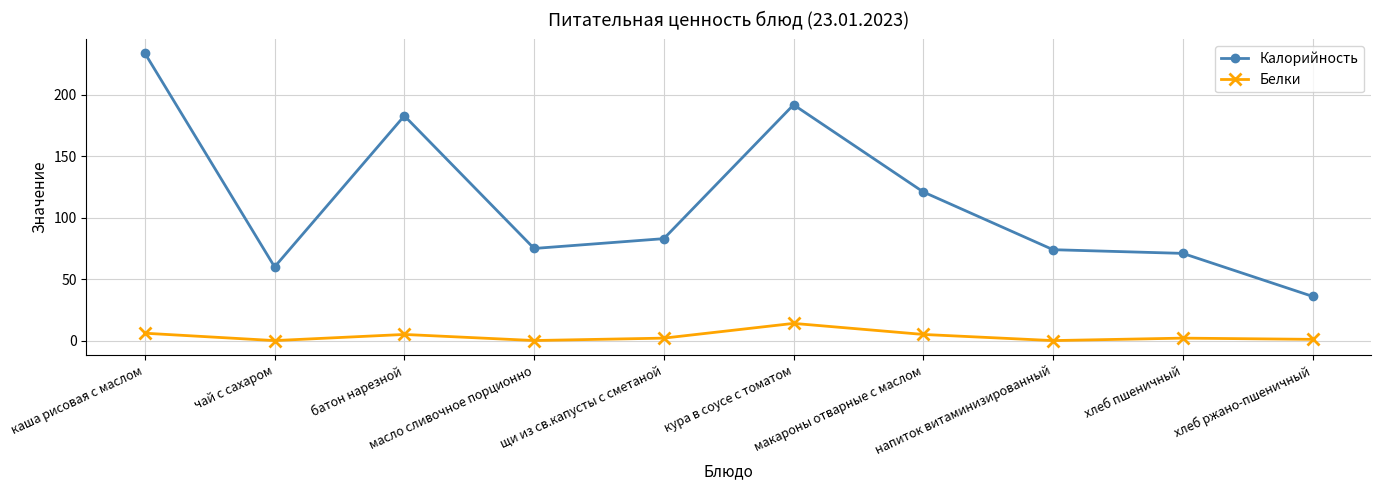

At which category is the sum across all series the highest?

каша рисовая с маслом